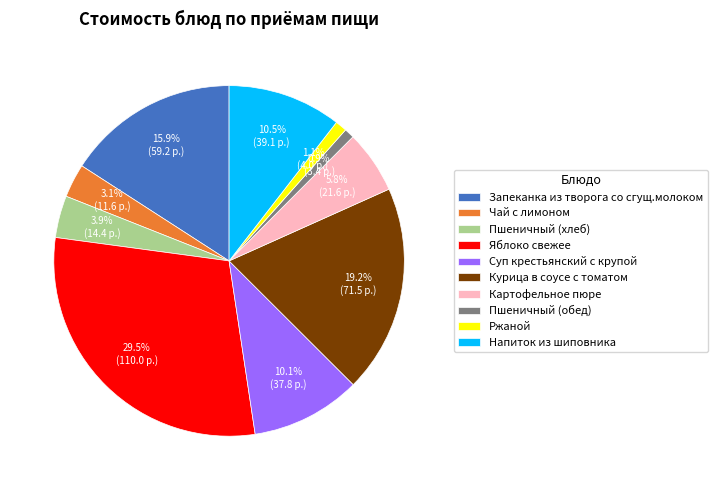

What percentage is NOT represented by Ржаной?

98.9%